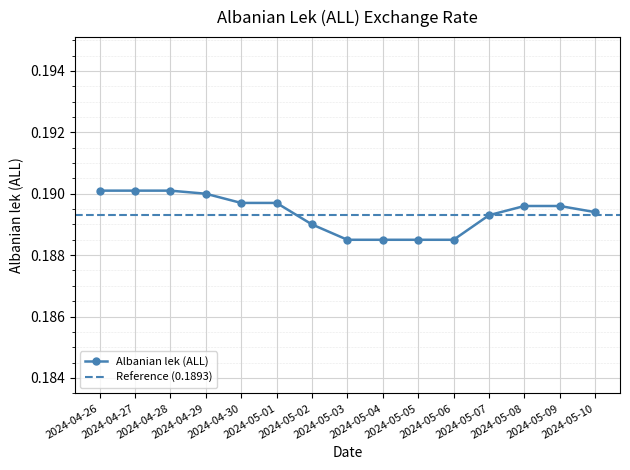

What is the sum of all values?

2.8